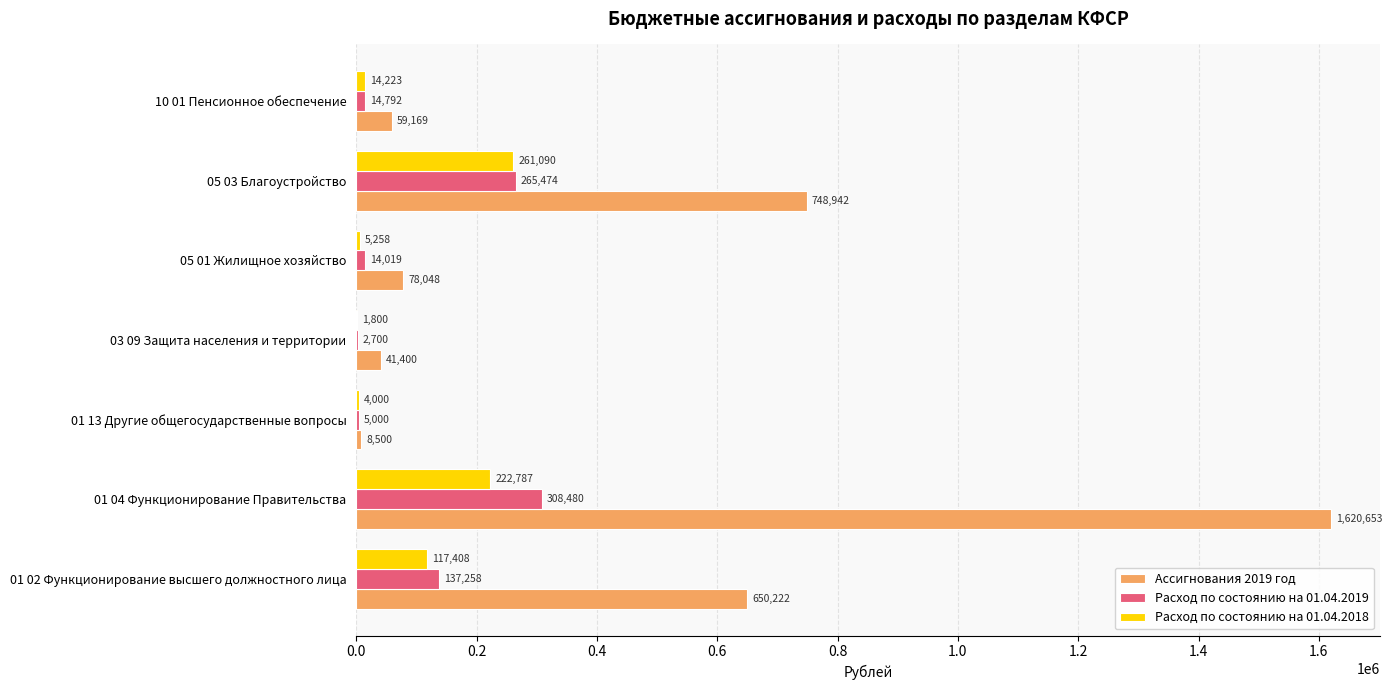

Which label corresponds to the largest value in the chart?

01 04 Функционирование Правительства